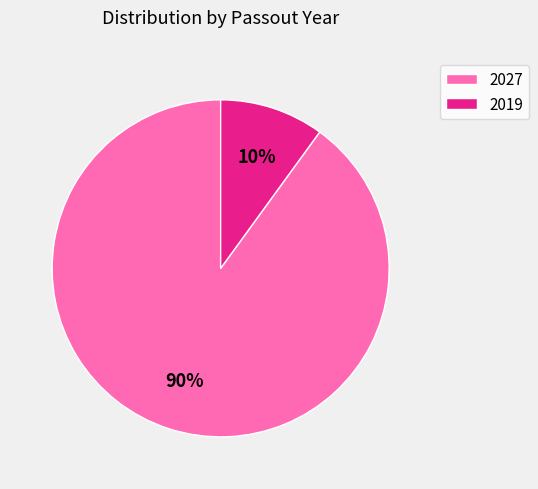

How many slices are in this pie chart?

2